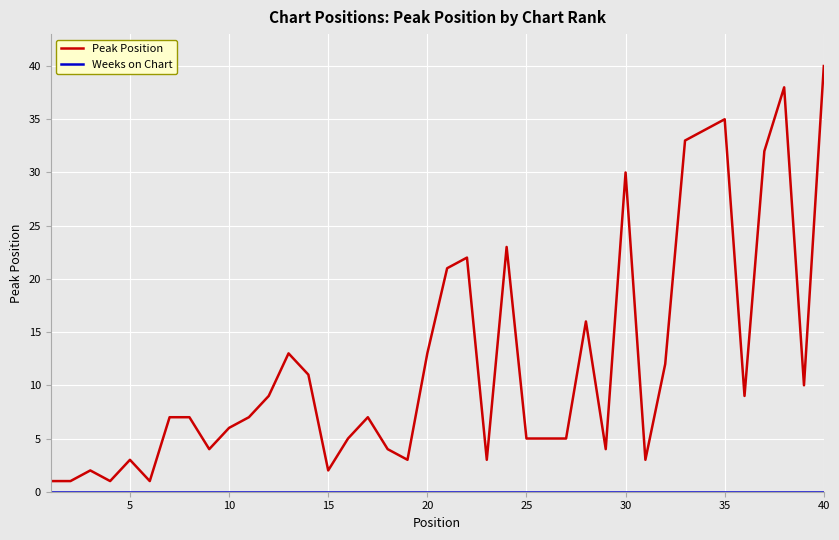

Which series has the largest total across all categories?

Peak Position